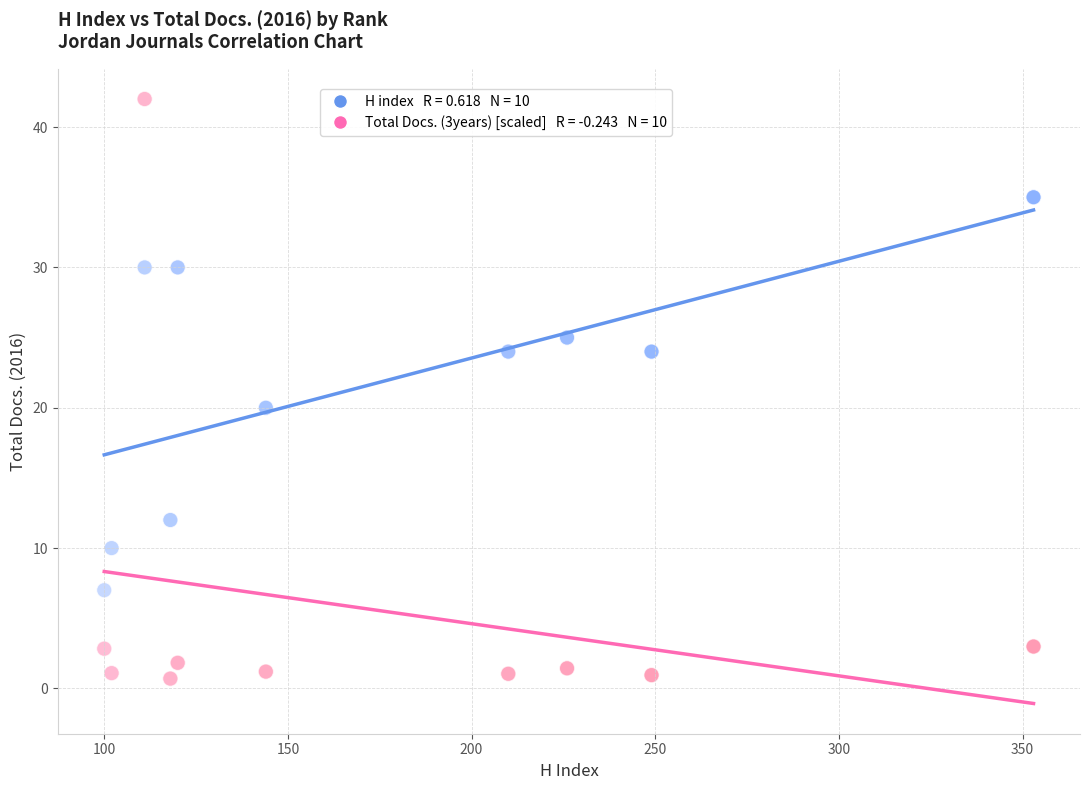

Across all series, what Y value is closest to 21?

20.0